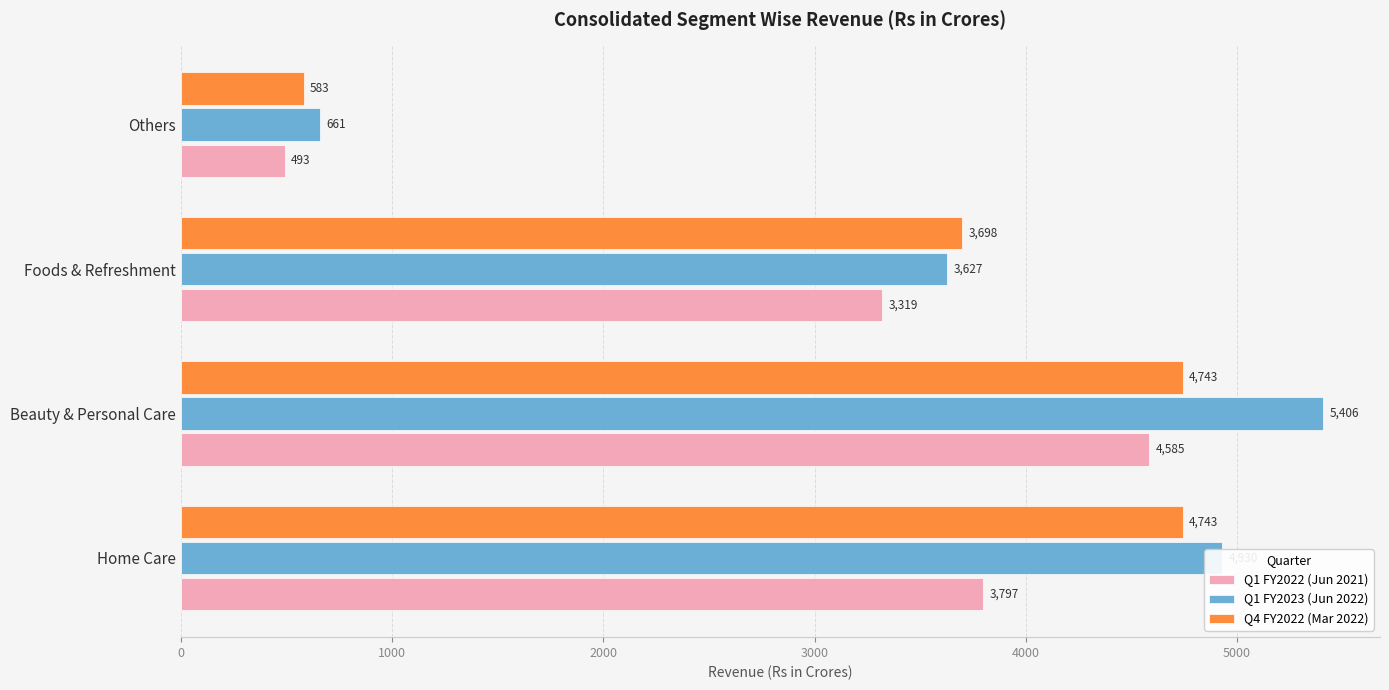

True or false: Q1 FY2023 (Jun 2022) has a value of 5406 at Beauty & Personal Care.

True